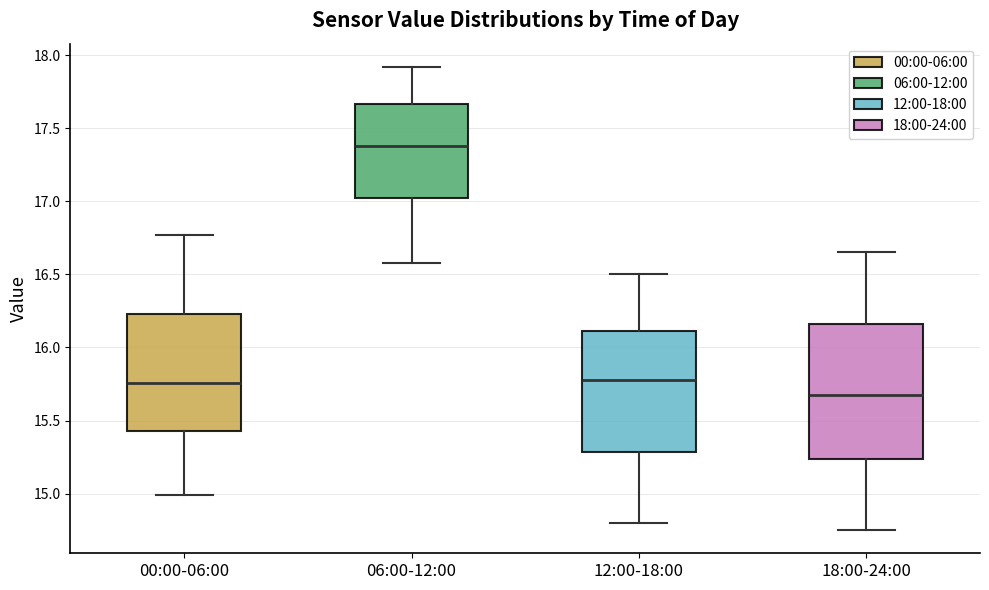

Reading left to right, transcribe this box plot: for each box, give where its median line is, the range the box spans, and where its two whiskers end, as read against the y-axis. The values are not printed on the chart, so give them approximately, as read against the axis.

00:00-06:00: median 15.75, box 15.45 to 16.25, whiskers 15.00 to 16.75
06:00-12:00: median 17.40, box 17.00 to 17.65, whiskers 16.60 to 17.90
12:00-18:00: median 15.80, box 15.30 to 16.10, whiskers 14.80 to 16.50
18:00-24:00: median 15.70, box 15.25 to 16.15, whiskers 14.75 to 16.65